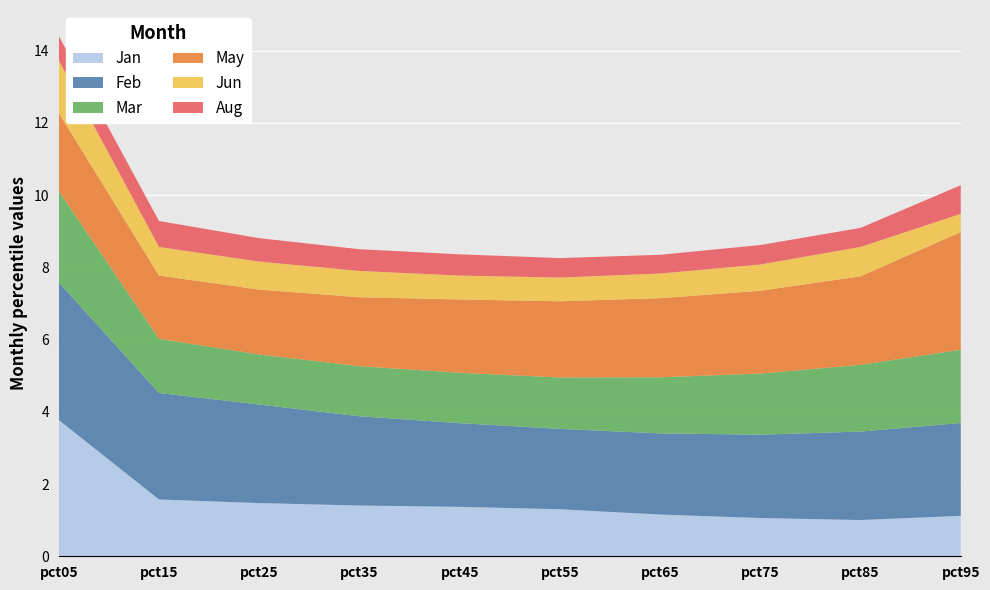

Reading right to left, transcribe all the data shown in this chart.

Jan: pct95=1.1	pct85=1.0	pct75=1.1	pct65=1.2	pct55=1.3	pct45=1.4	pct35=1.4	pct25=1.5	pct15=1.6	pct05=3.8
Feb: pct95=2.6	pct85=2.4	pct75=2.3	pct65=2.2	pct55=2.2	pct45=2.3	pct35=2.5	pct25=2.7	pct15=2.9	pct05=3.8
Mar: pct95=2.0	pct85=1.8	pct75=1.7	pct65=1.6	pct55=1.4	pct45=1.4	pct35=1.4	pct25=1.4	pct15=1.5	pct05=2.5
May: pct95=3.3	pct85=2.5	pct75=2.3	pct65=2.2	pct55=2.1	pct45=2.0	pct35=1.9	pct25=1.8	pct15=1.8	pct05=2.2
Jun: pct95=0.5	pct85=0.8	pct75=0.7	pct65=0.7	pct55=0.7	pct45=0.7	pct35=0.7	pct25=0.8	pct15=0.8	pct05=1.5
Aug: pct95=0.8	pct85=0.5	pct75=0.5	pct65=0.5	pct55=0.5	pct45=0.6	pct35=0.6	pct25=0.6	pct15=0.7	pct05=0.7